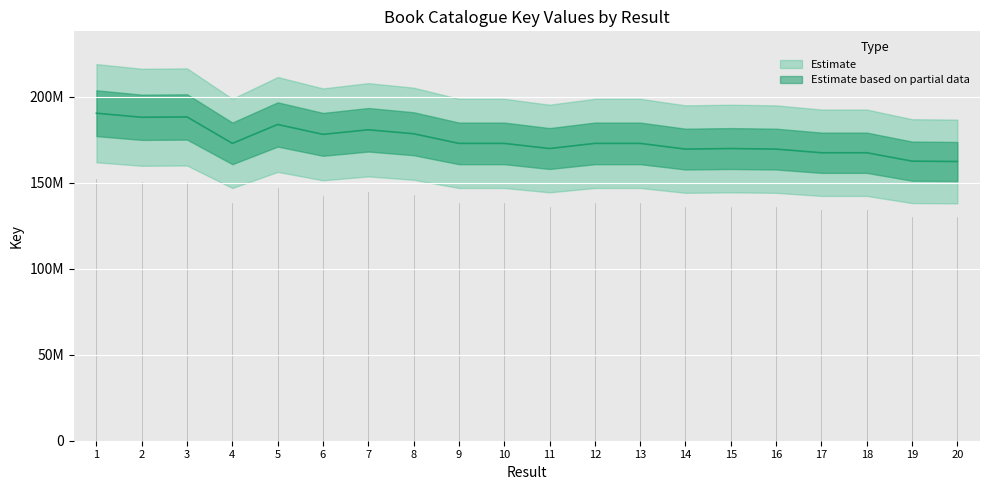

What is the ratio of the value at 19 to the value at 1?

0.9